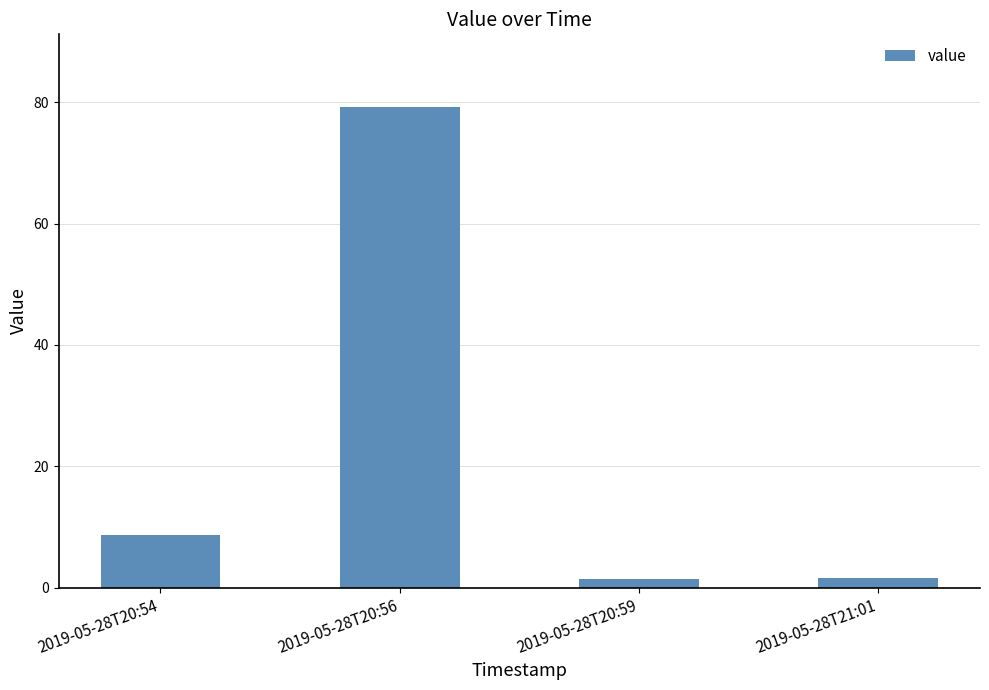

What is the label of the 2nd bar from the right?

2019-05-28T20:59